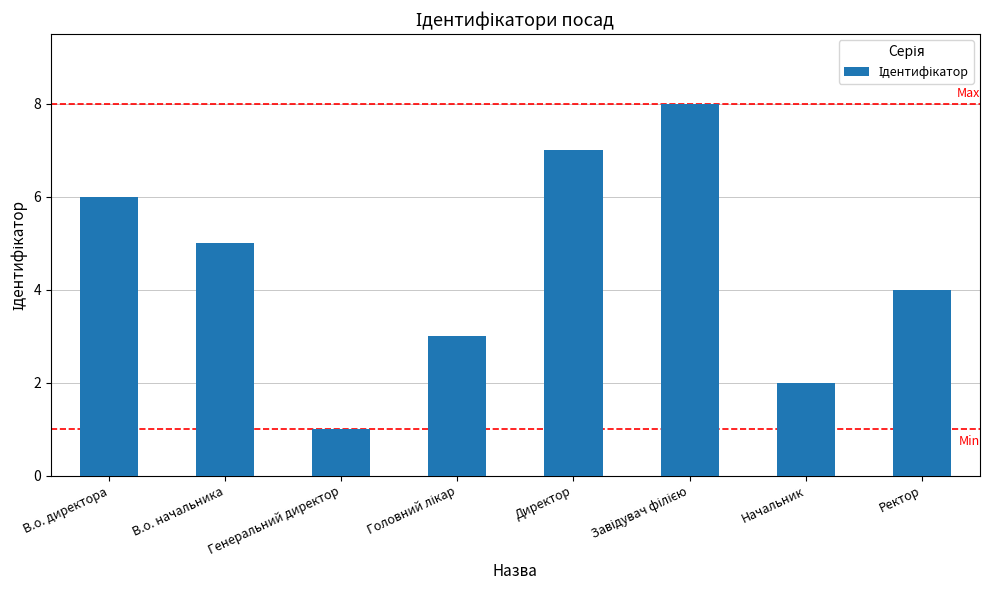

How many bars are there in total?

8